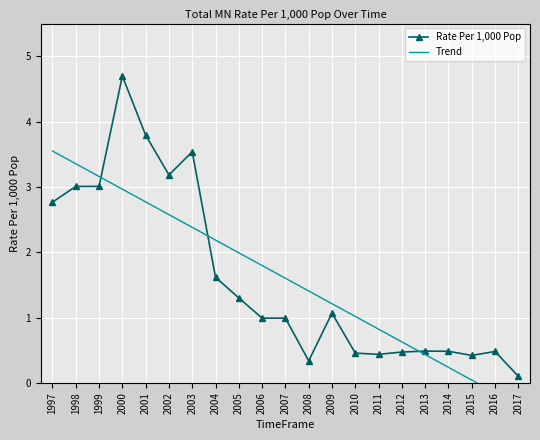

What is the total value across all series at 2009?

2.3